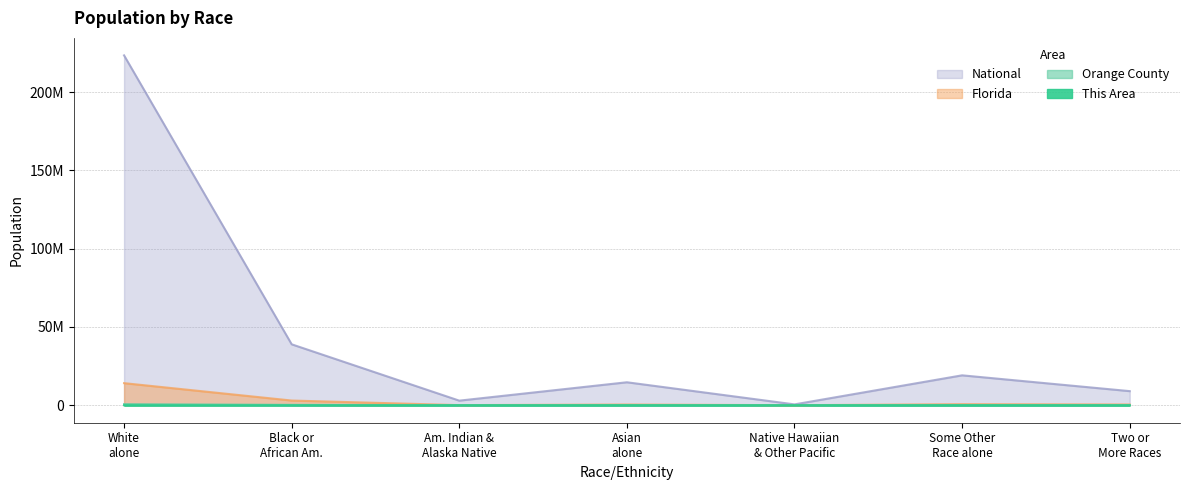

True or false: National has more than 2 interior local peaks.

False